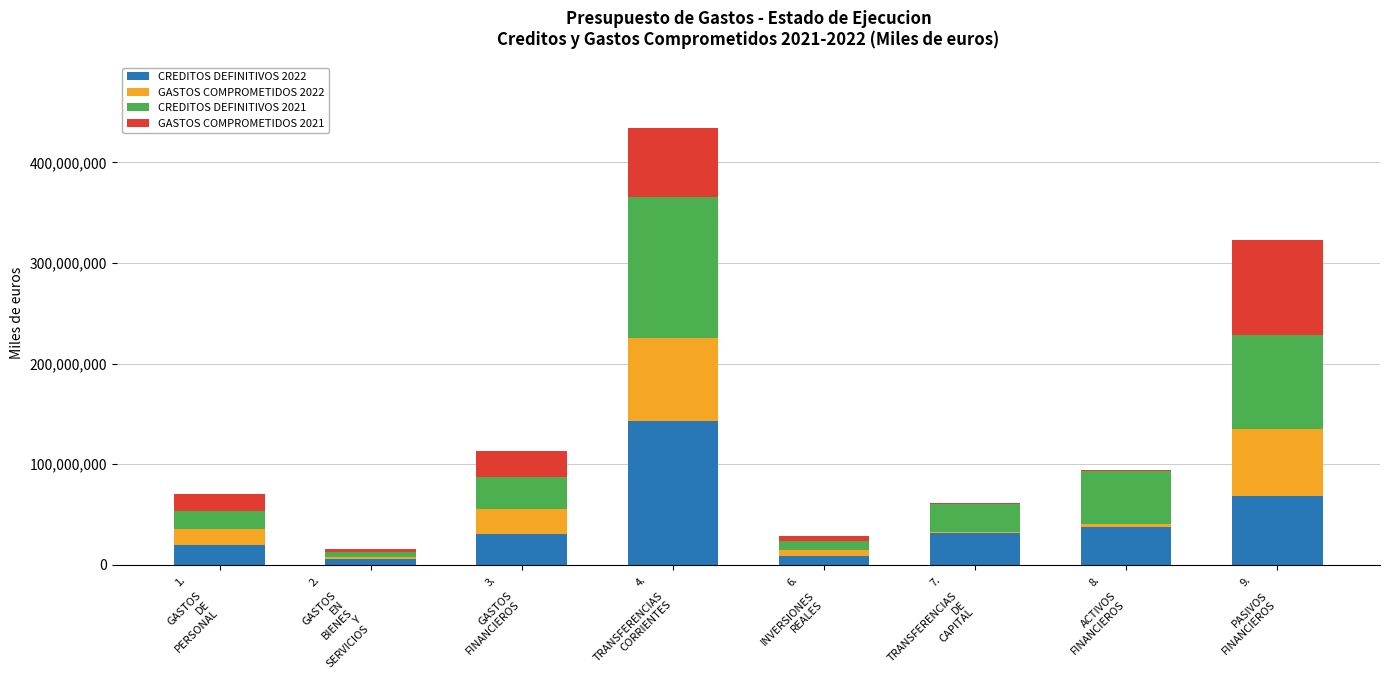

The value of CREDITOS DEFINITIVOS 2022 at 4.

TRANSFERENCIAS
CORRIENTES is 142707382. True or false?

True